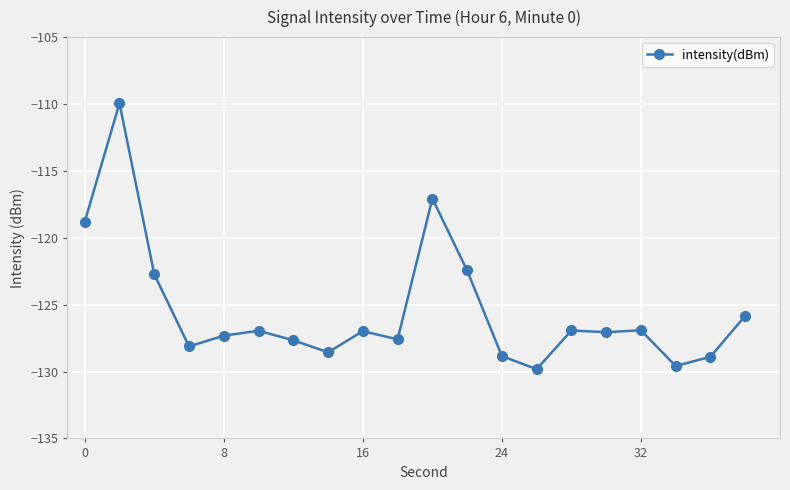

What is the maximum value shown in the chart?

-109.9